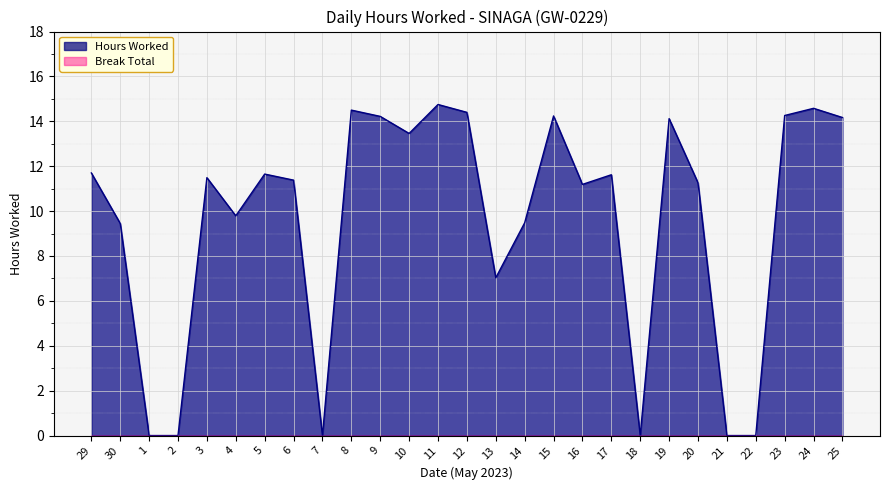

What is the difference between the values at 16 and 20?

0.1